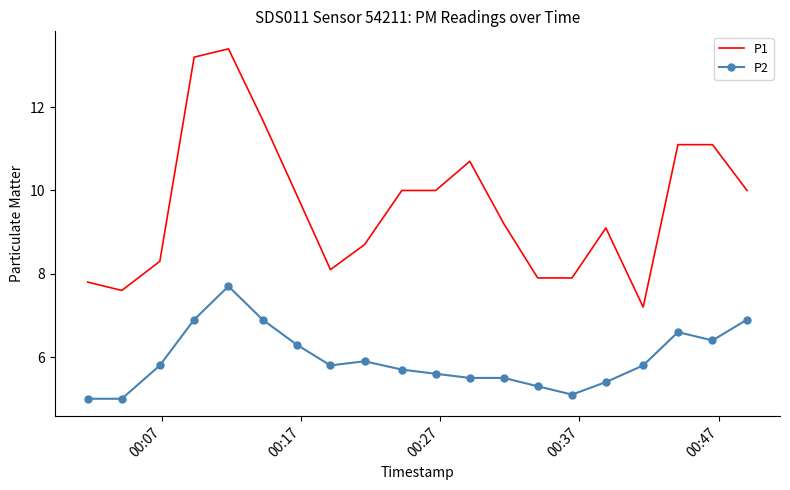

List the series in order of their overall mean, highest first.

P1, P2